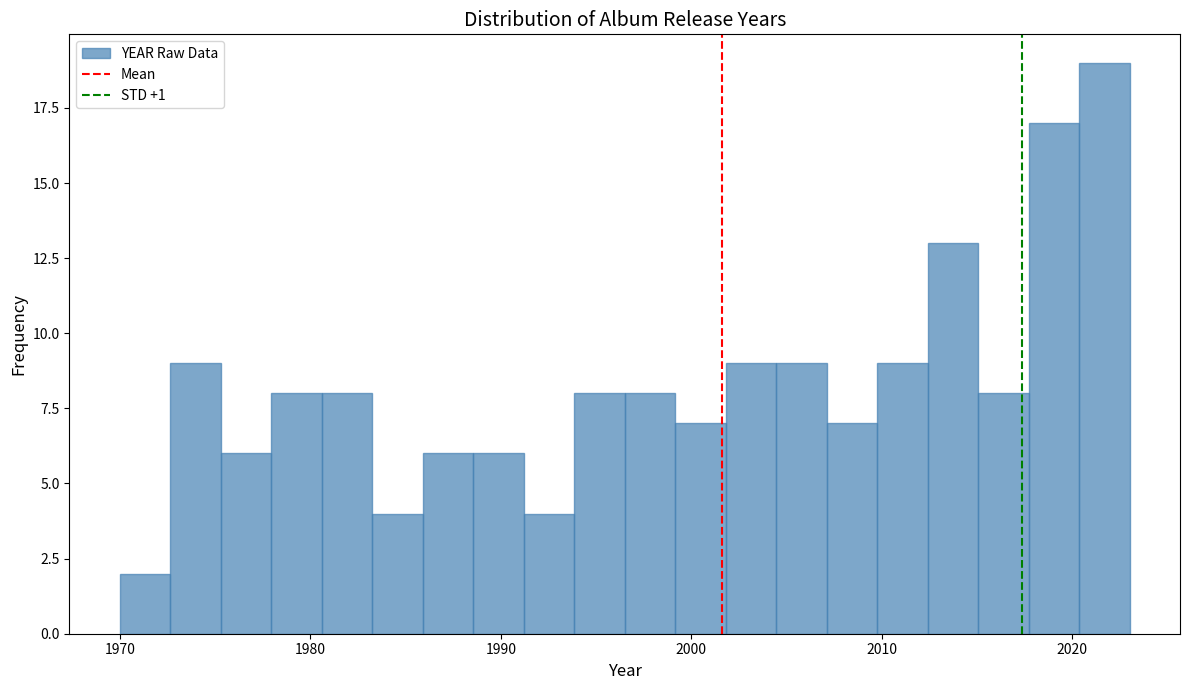

Around what value on the x-axis is the tallest bar? Give the approximate position of its centre, as read against the axis.

2022